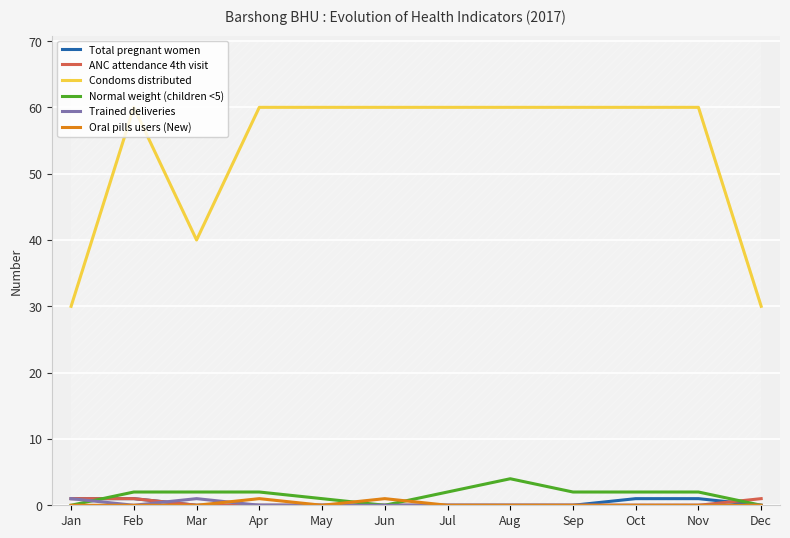

At which category does Oral pills users (New) reach its first local valley?

May